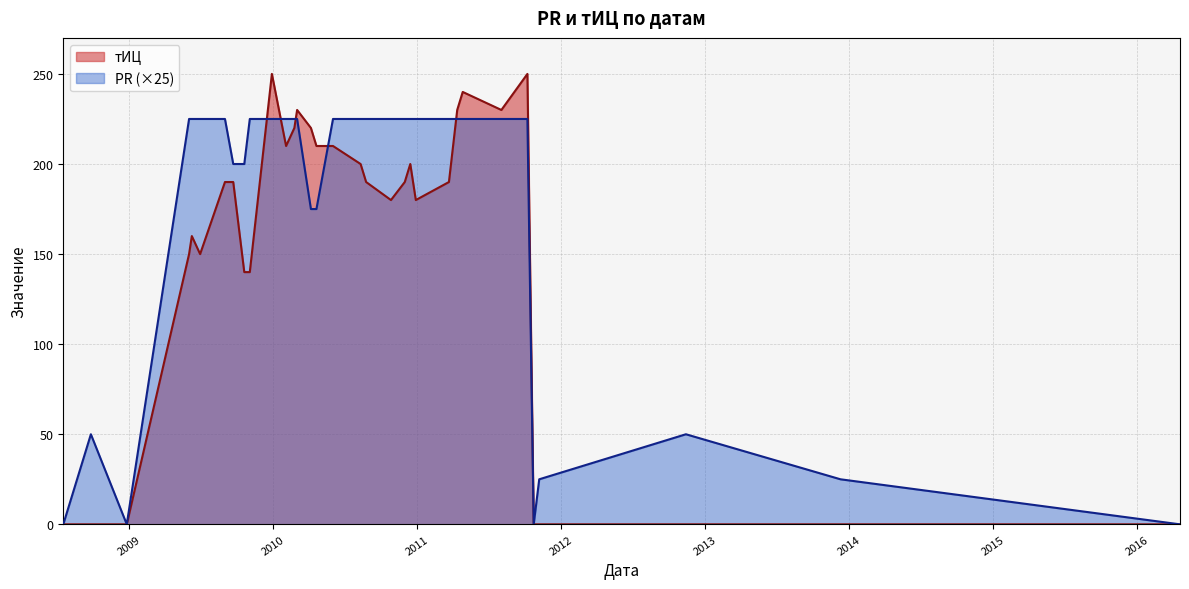

At which category is the sum across all series the highest?

2009-12-30